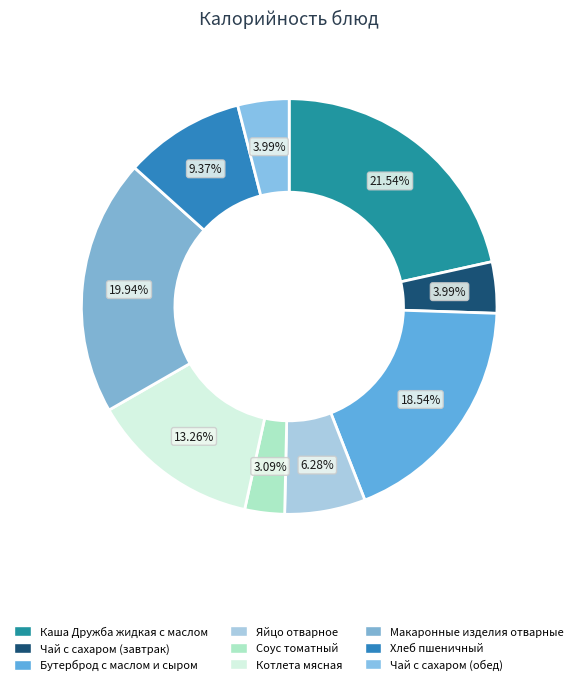

To the nearest percent, what is the combined percentage of Каша Дружба жидкая с маслом and Бутерброд с маслом и сыром?

40%